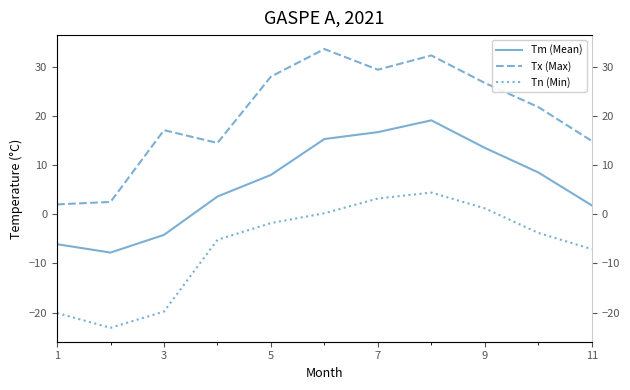

Which series has the largest range (max minus min)?

Tx (Max)